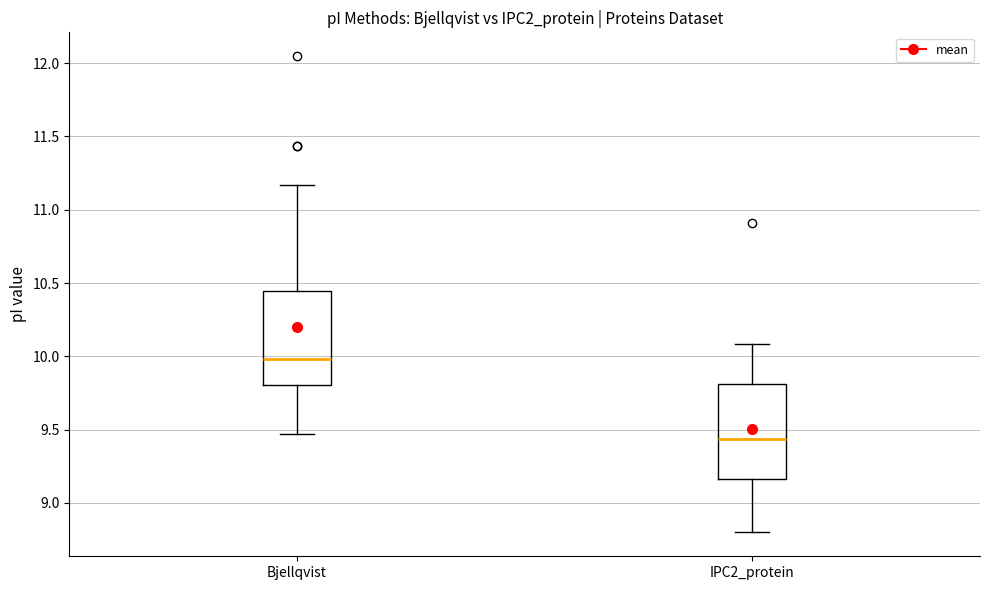

Where does the upper whisker of the box for Bjellqvist end on the y-axis? The values are not printed on the chart, so give them approximately, as read against the axis.

11.15